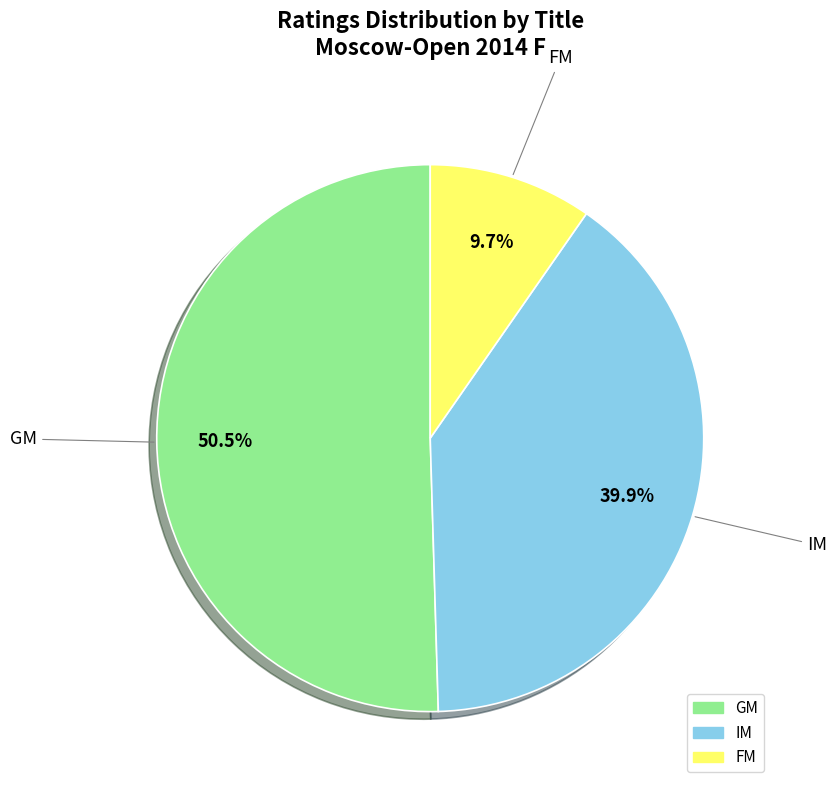

Does any single category account for the majority?

Yes